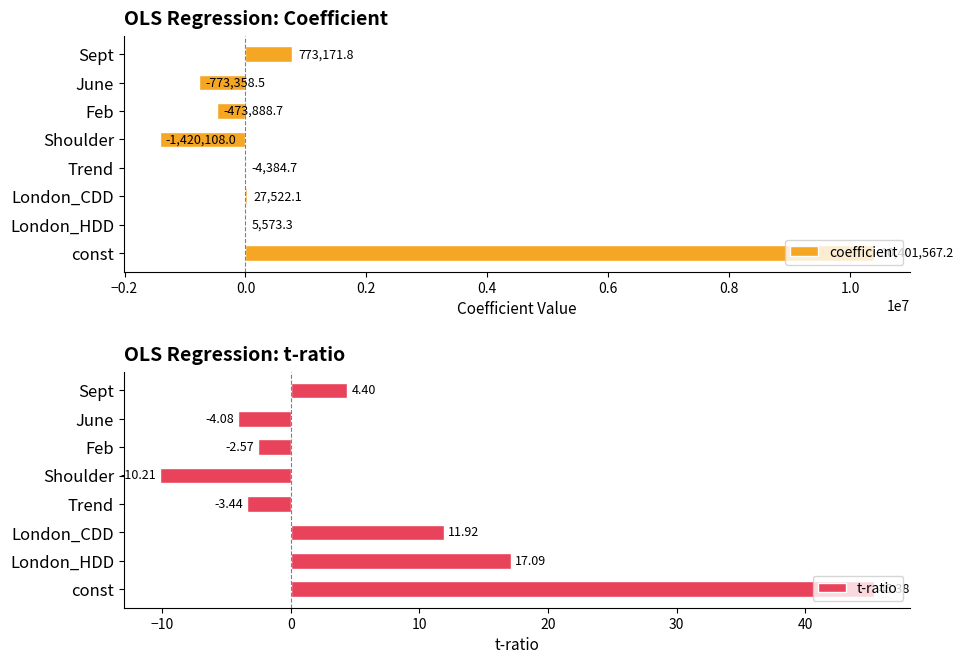

What value does the coefficient series have at const?

10401567.2